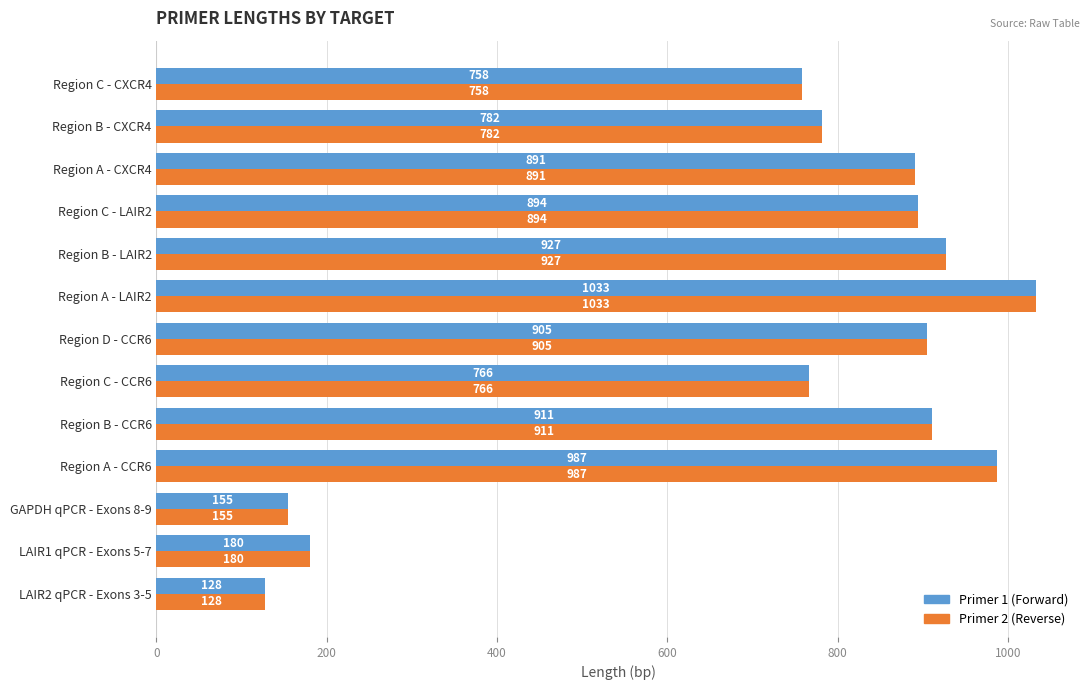

What is the total value across all series at Region C - CXCR4?

1516